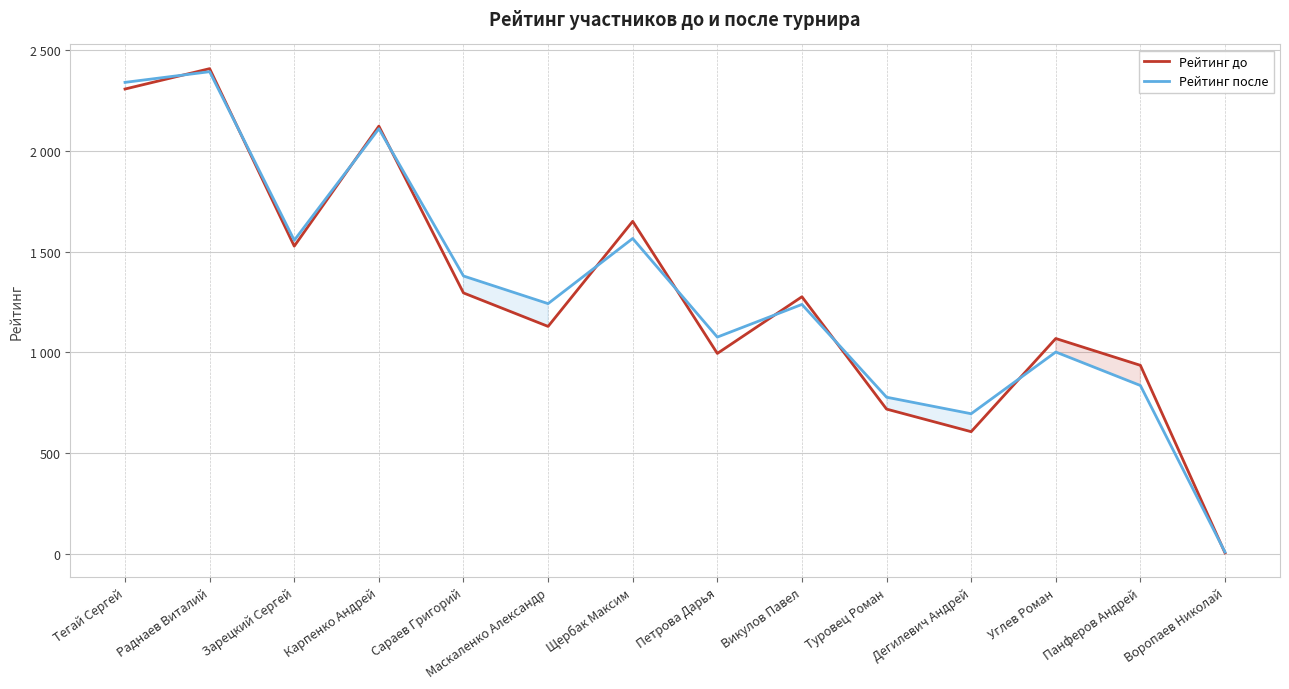

At which label does Рейтинг до reach its minimum?

Воропаев Николай